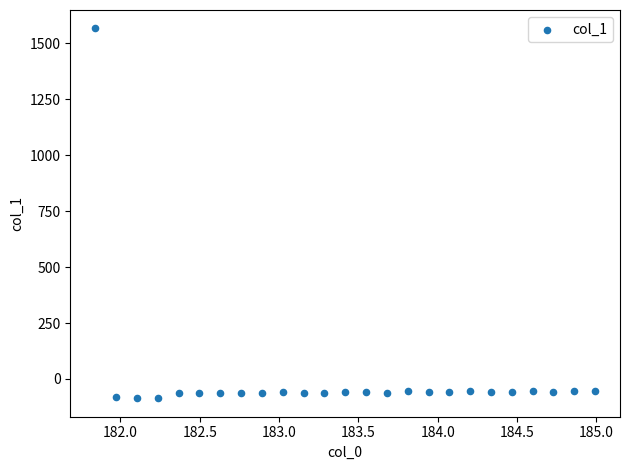

What is the range of X values (max minus min)?

3.1